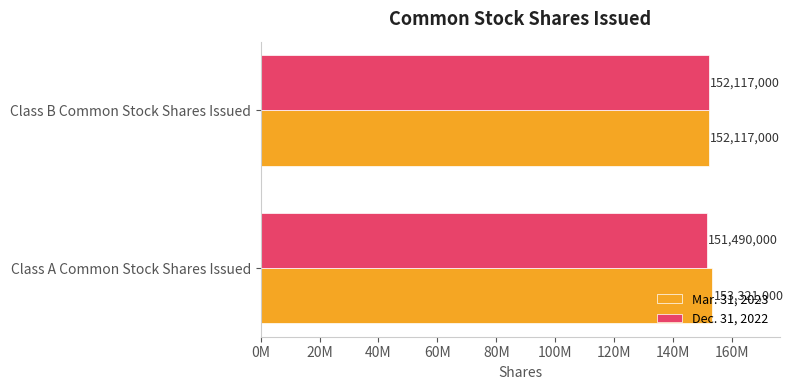

What are all the series names shown in the legend?

Mar. 31, 2023, Dec. 31, 2022